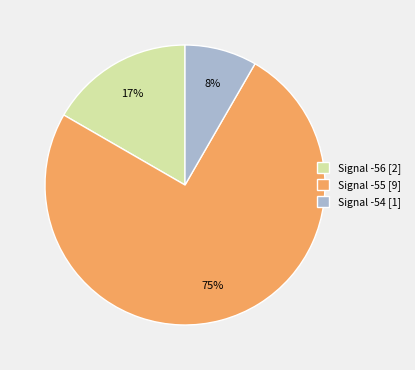

Does any single category account for the majority?

Yes